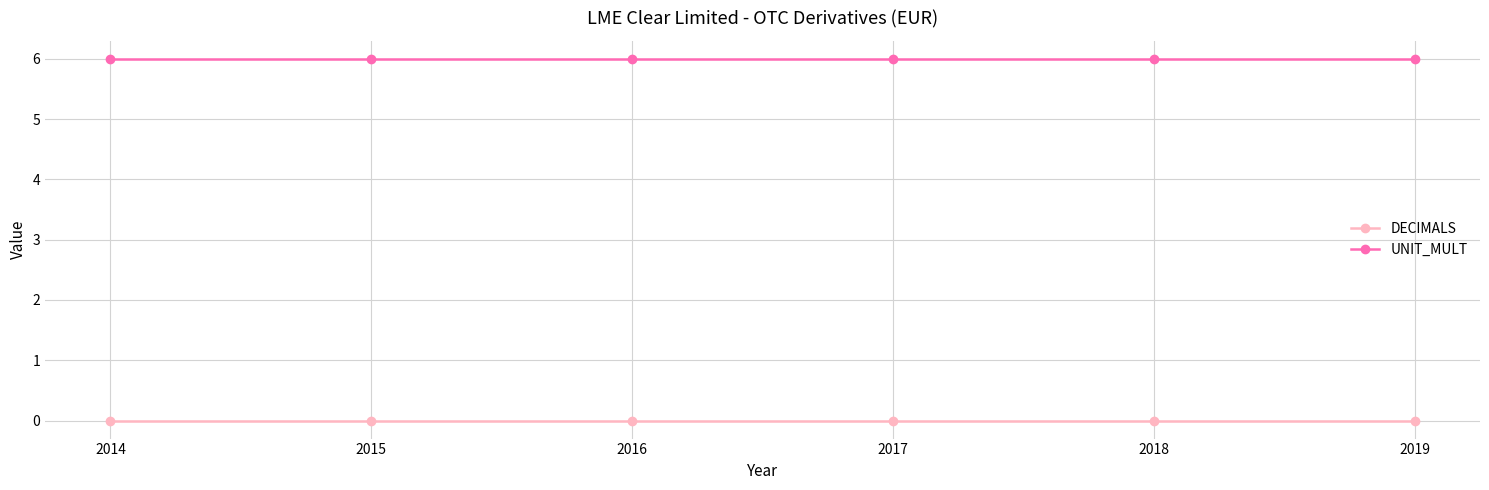

How many distinct data groups are displayed?

2